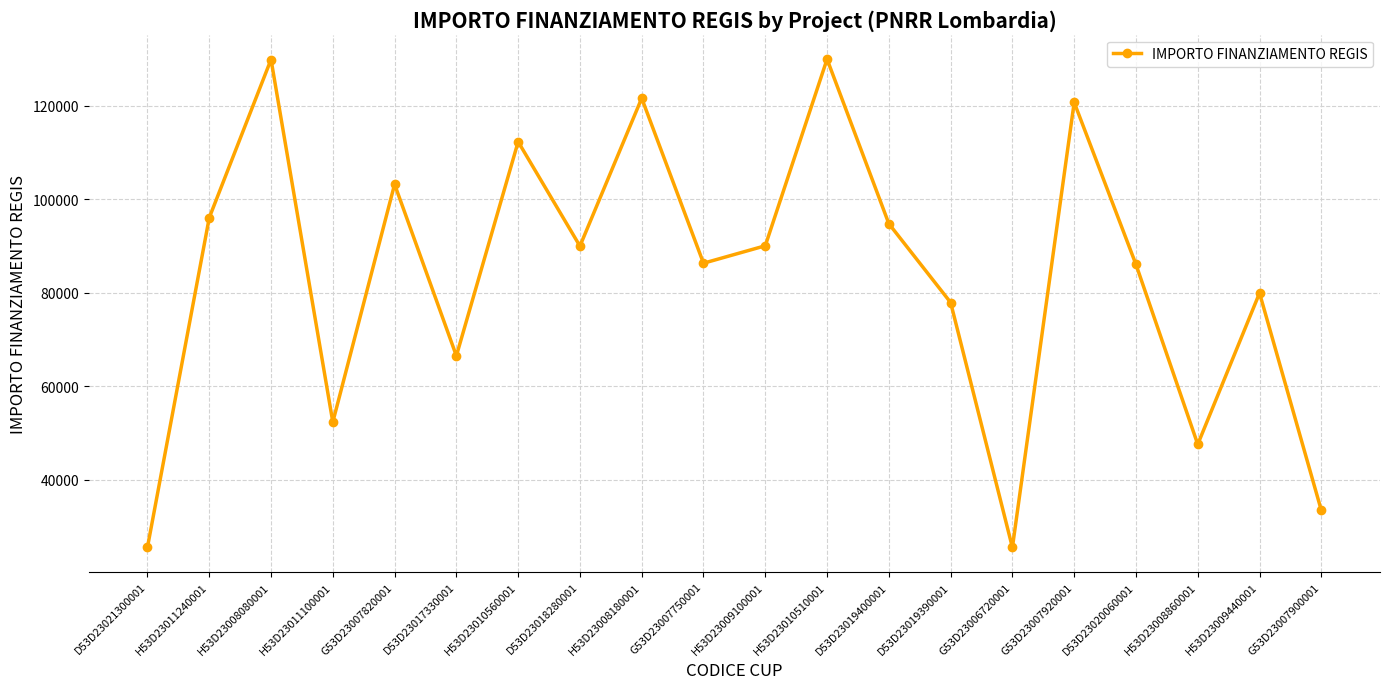

Is this an area chart (filled region under the line)?

No